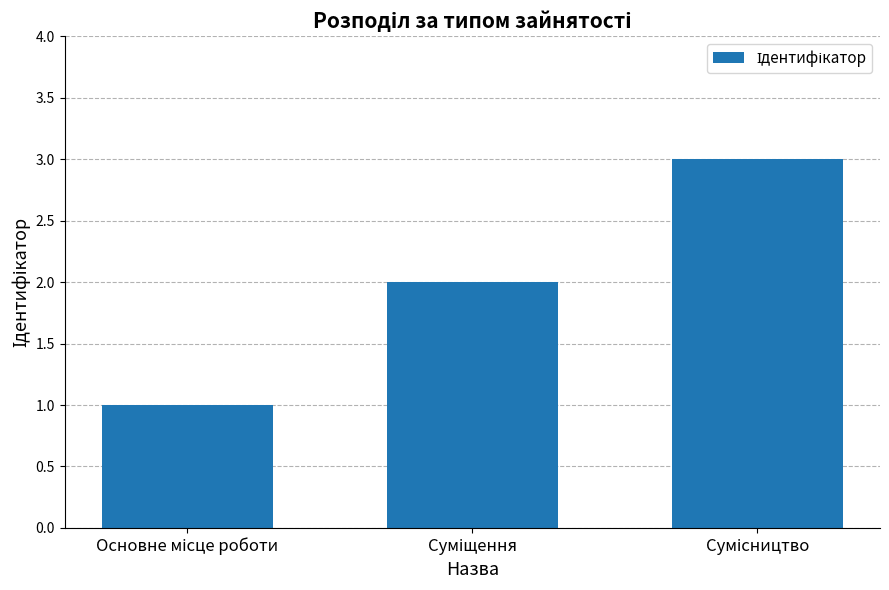

What is the difference between the maximum and minimum values?

2